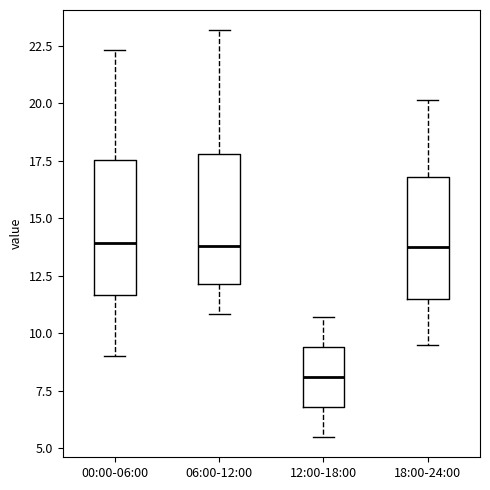

Reading left to right, transcribe this box plot: for each box, give where its median line is, the range the box spans, and where its two whiskers end, as read against the y-axis. The values are not printed on the chart, so give them approximately, as read against the axis.

00:00-06:00: median 14.0, box 11.5 to 17.5, whiskers 9.0 to 22.5
06:00-12:00: median 14.0, box 12.0 to 18.0, whiskers 11.0 to 23.0
12:00-18:00: median 8.0, box 7.0 to 9.5, whiskers 5.5 to 10.5
18:00-24:00: median 14.0, box 11.5 to 17.0, whiskers 9.5 to 20.0